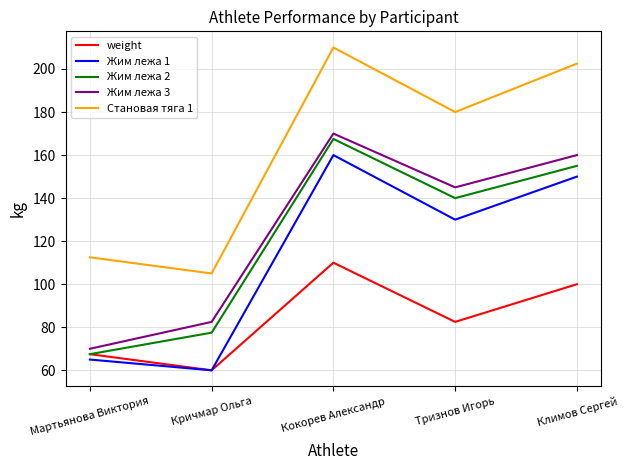

Does the chart have visible grid lines?

Yes